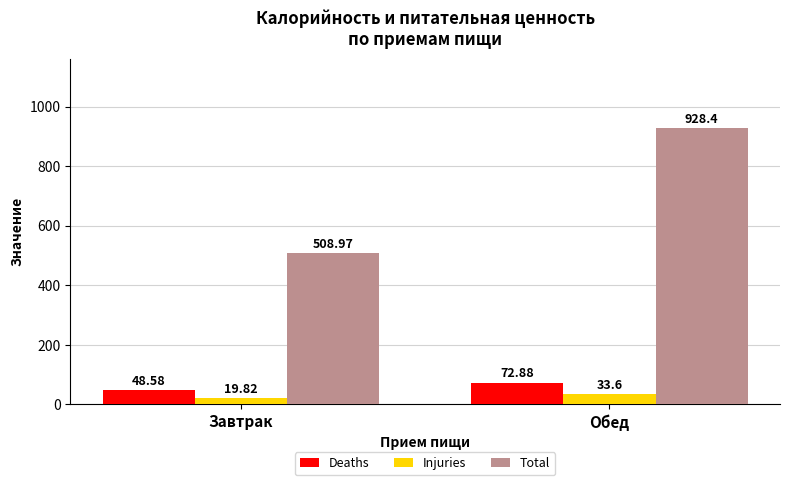

List the series in order of their peak value, highest first.

Total, Deaths, Injuries